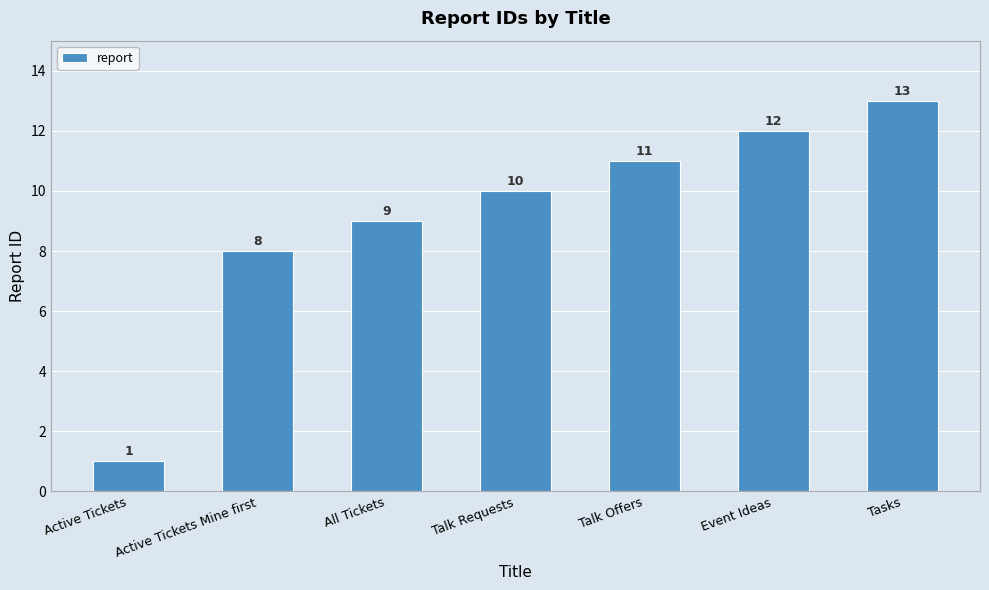

The value at All Tickets is 16. True or false?

False